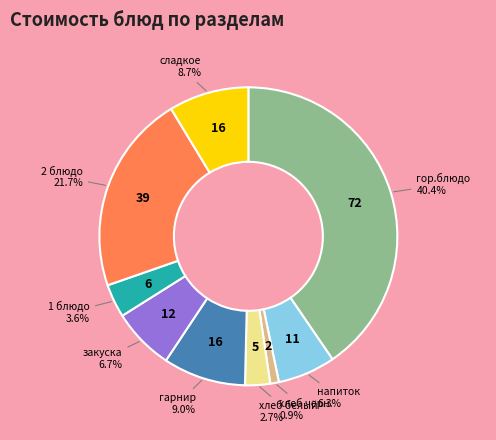

What percentage is the хлеб черн. slice, to the nearest percent?

1%